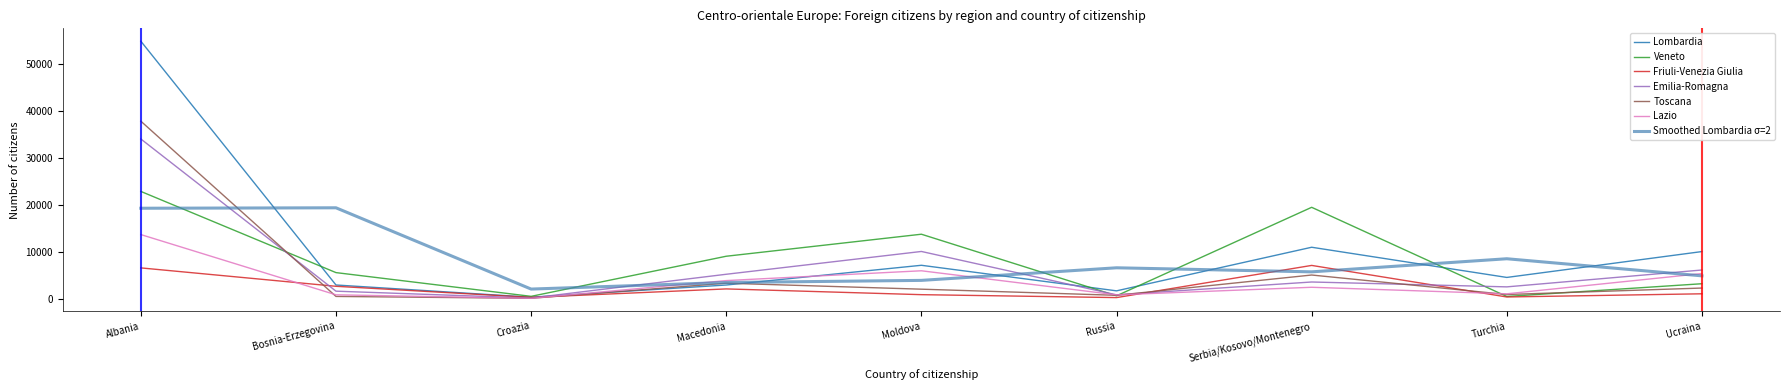

List the series in order of their peak value, highest first.

Lombardia, Toscana, Emilia-Romagna, Veneto, Smoothed Lombardia σ=2, Lazio, Friuli-Venezia Giulia